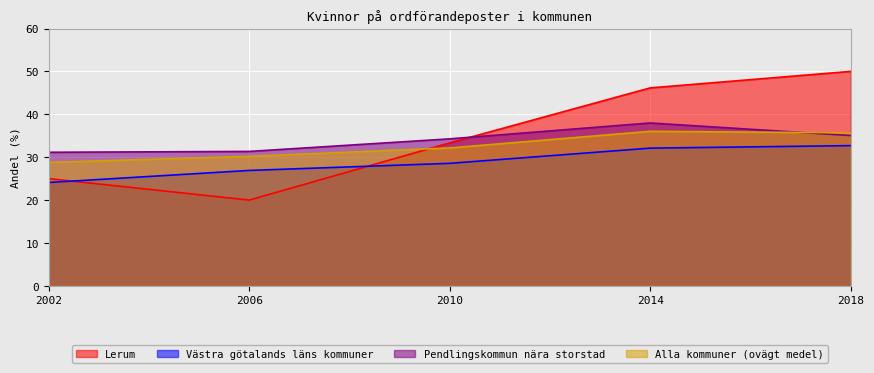

True or false: Alla kommuner (ovägt medel) and Västra götalands läns kommuner intersect in this chart.

False